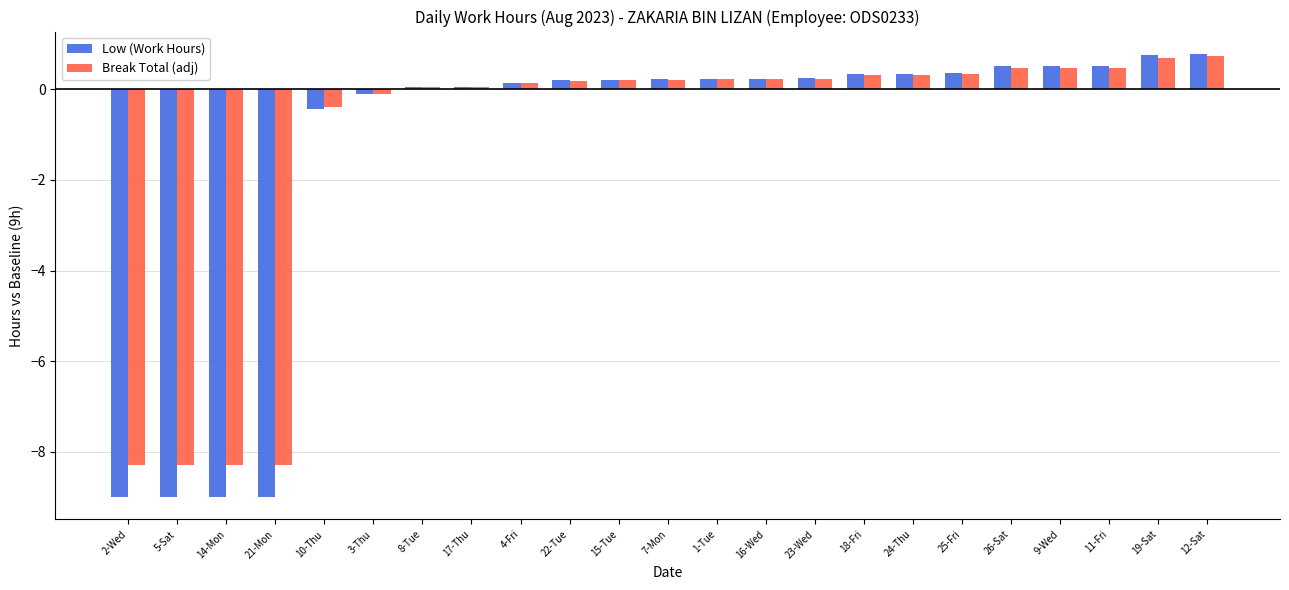

Between 8-Tue and 12-Sat, which series saw the biggest shift?

Low (Work Hours)